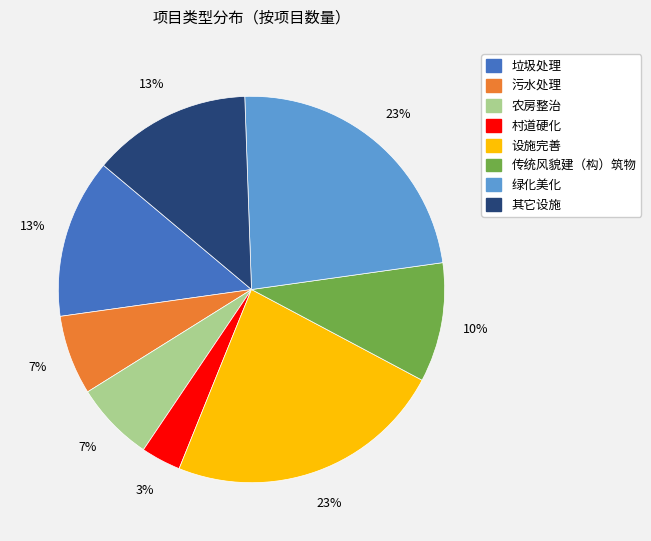

Is the sum of 农房整治 and 垃圾处理 greater than half?

No